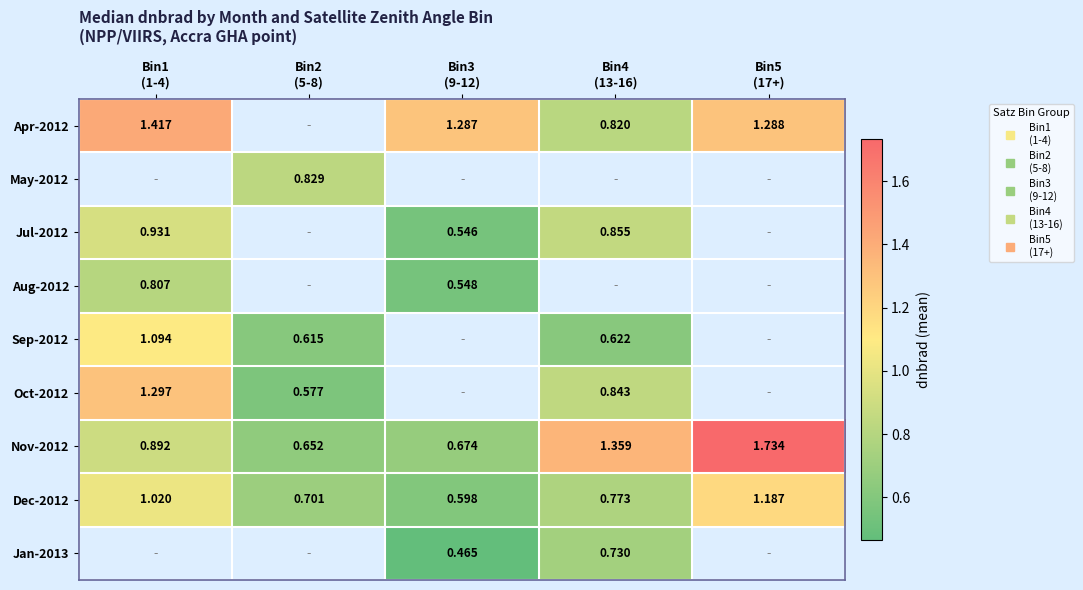

What is the greatest value displayed?

1.7